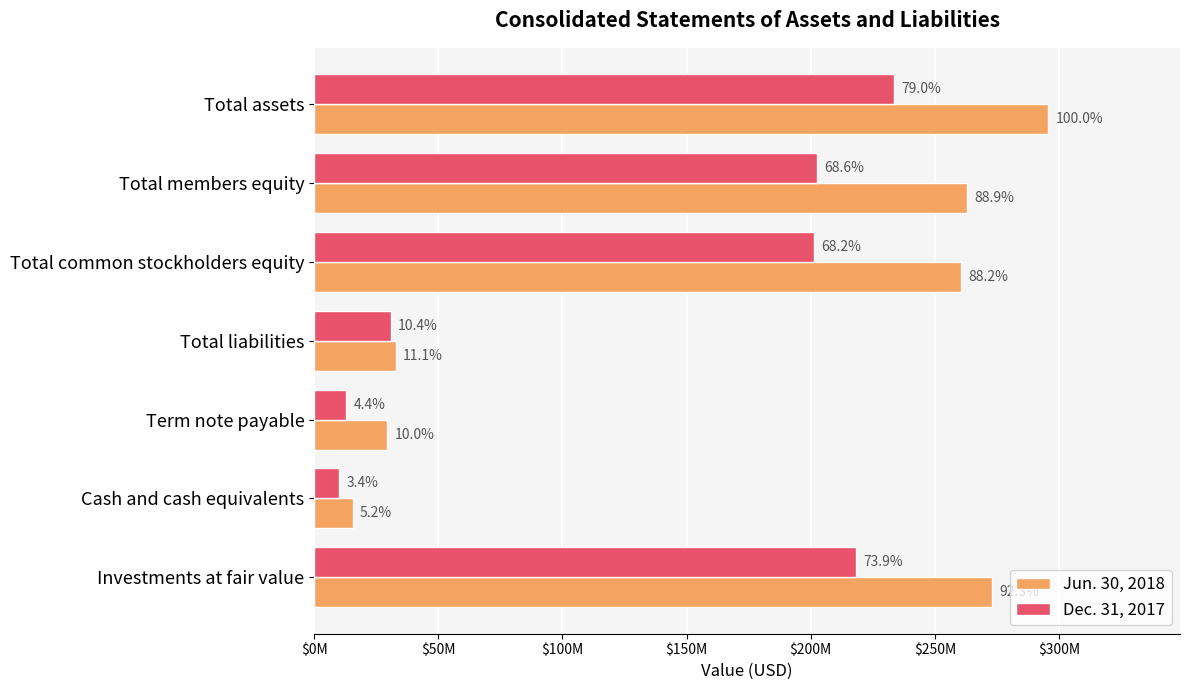

What is the difference between the second highest and second lowest values in the Dec. 31, 2017 series?

205475810